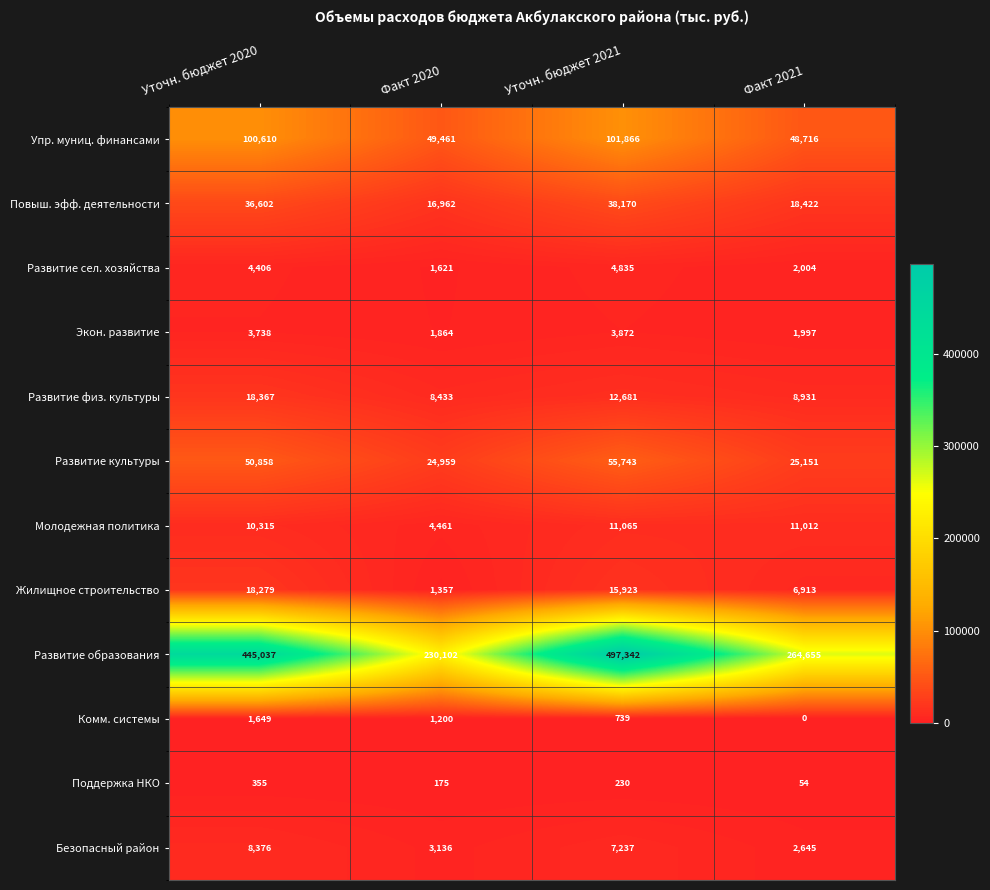

At which label does Развитие сел. хозяйства reach its minimum?

Факт 2020